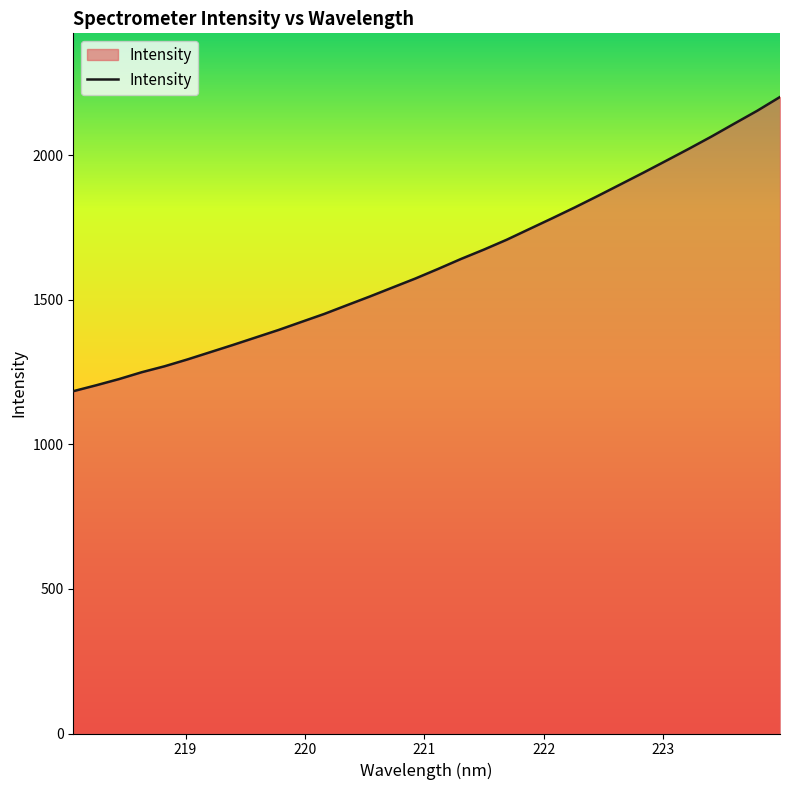

What is the maximum value shown in the chart?

2201.2